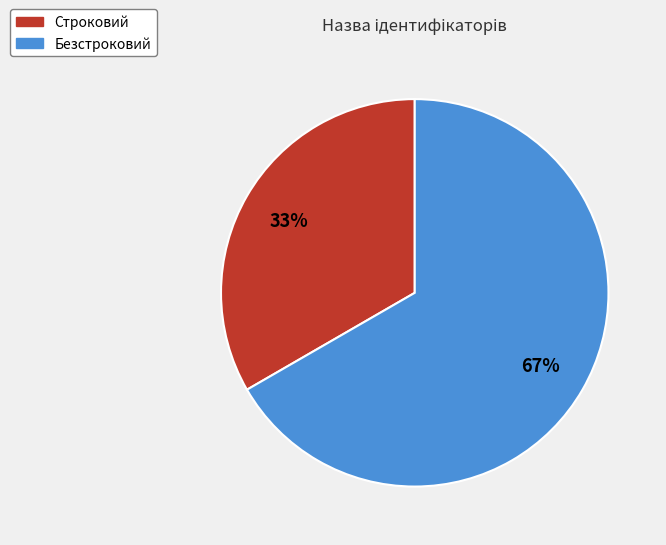

What is the largest slice in the pie chart?

Безстроковий